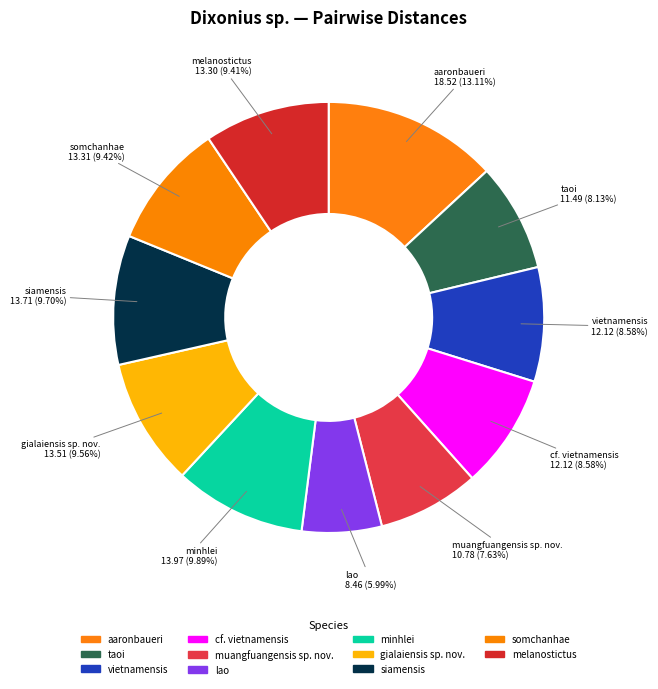

Is there a majority slice in this chart?

No